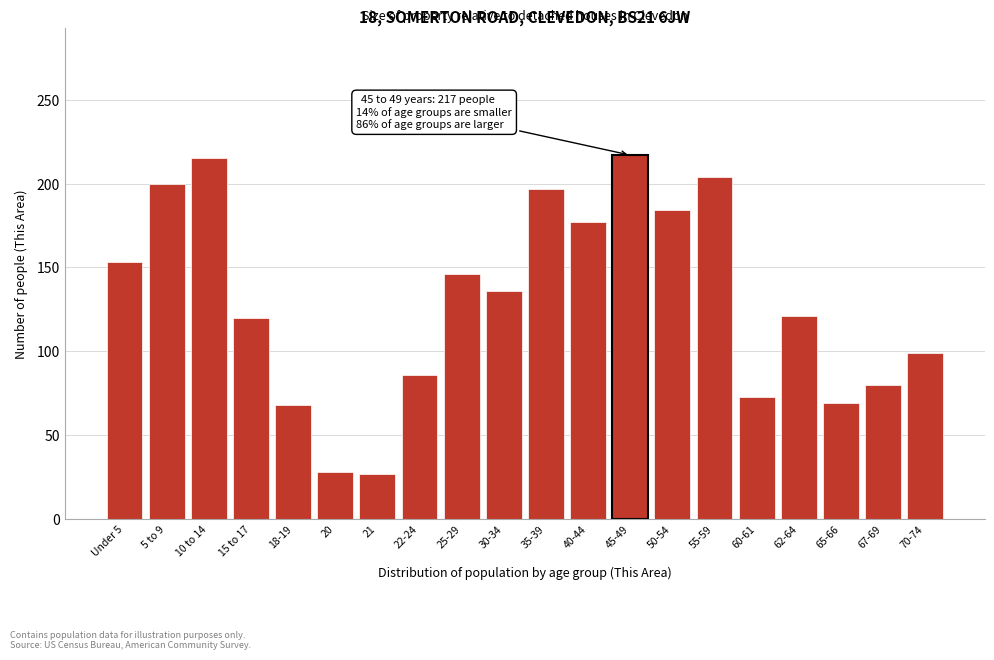

What is the ratio of the value at 67-69 to the value at 65-66?

1.2